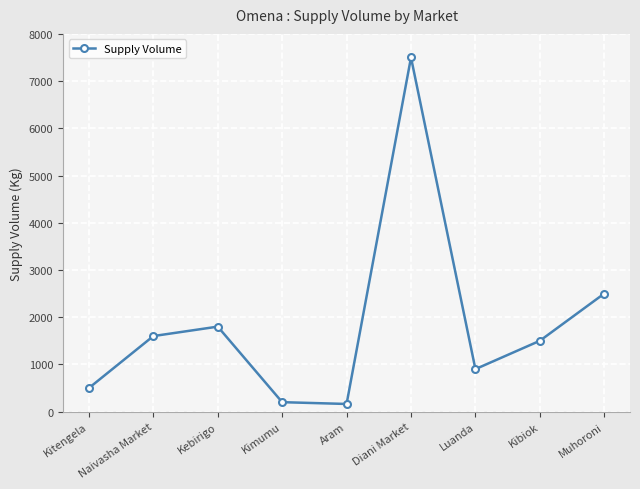

What is the label of the 6th point from the left?

Diani Market